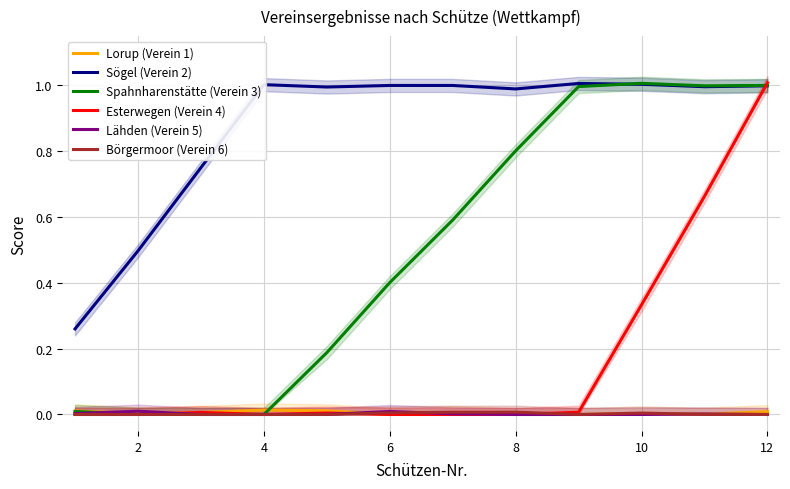

Which series has the largest range (max minus min)?

Esterwegen (Verein 4)